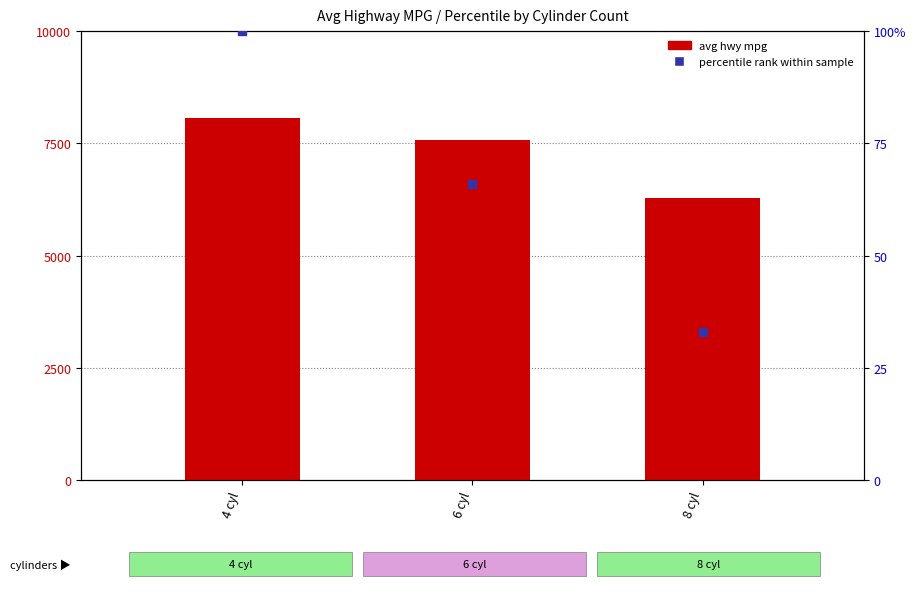

Which series has the widest spread of Y values?

percentile rank within sample